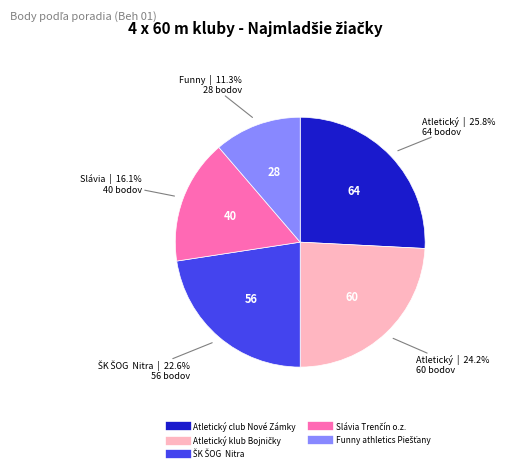

How many slices are in this pie chart?

5